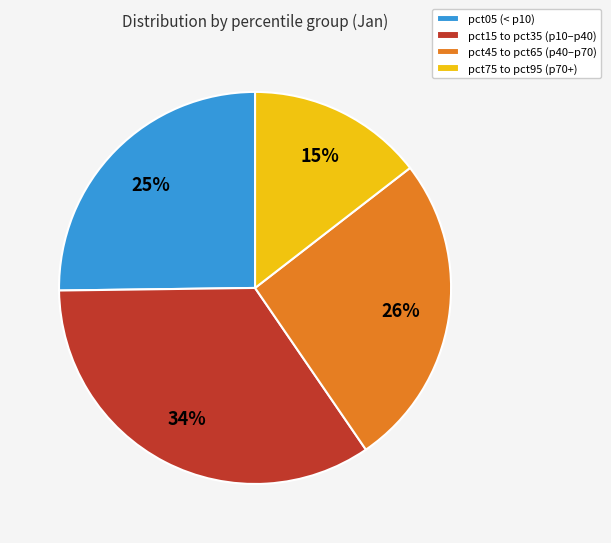

Approximately how many times larger is the value at pct75 to pct95 (p70+) compared to pct45 to pct65 (p40–p70)?

0.6